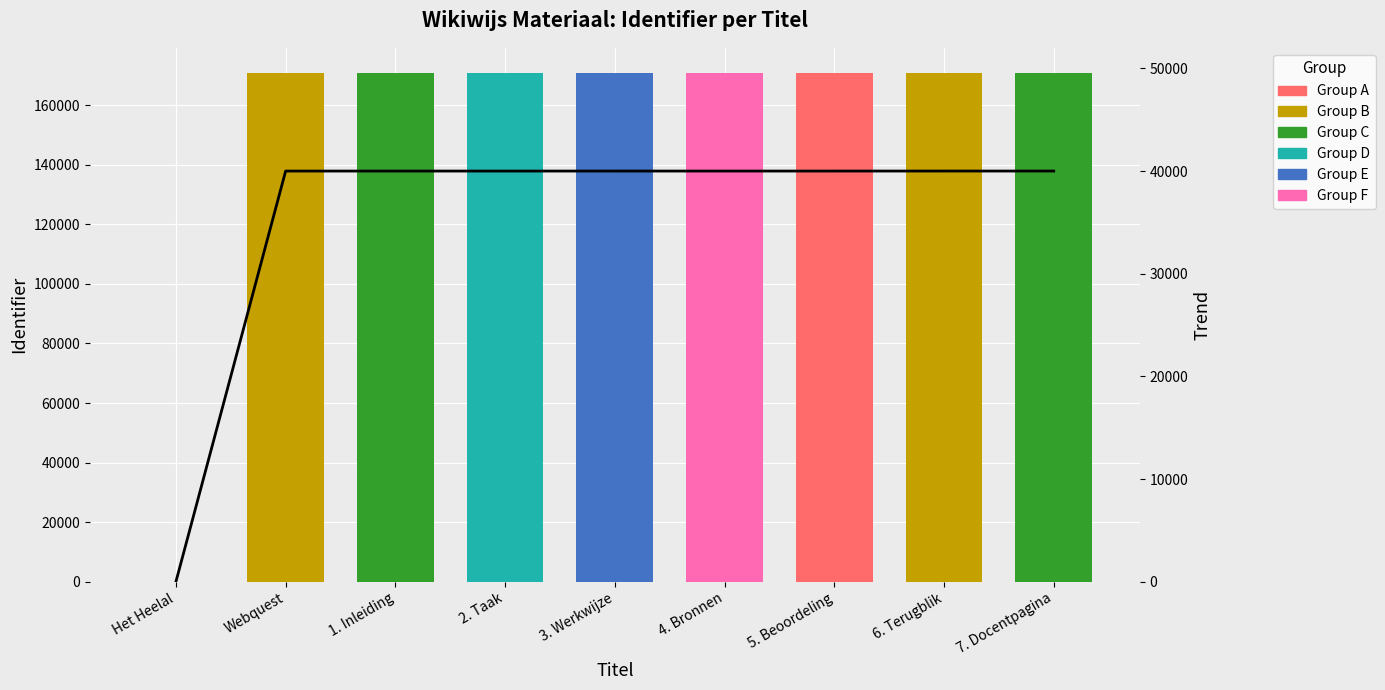

What is the change in value from Webquest to 3. Werkwijze?

+0.9